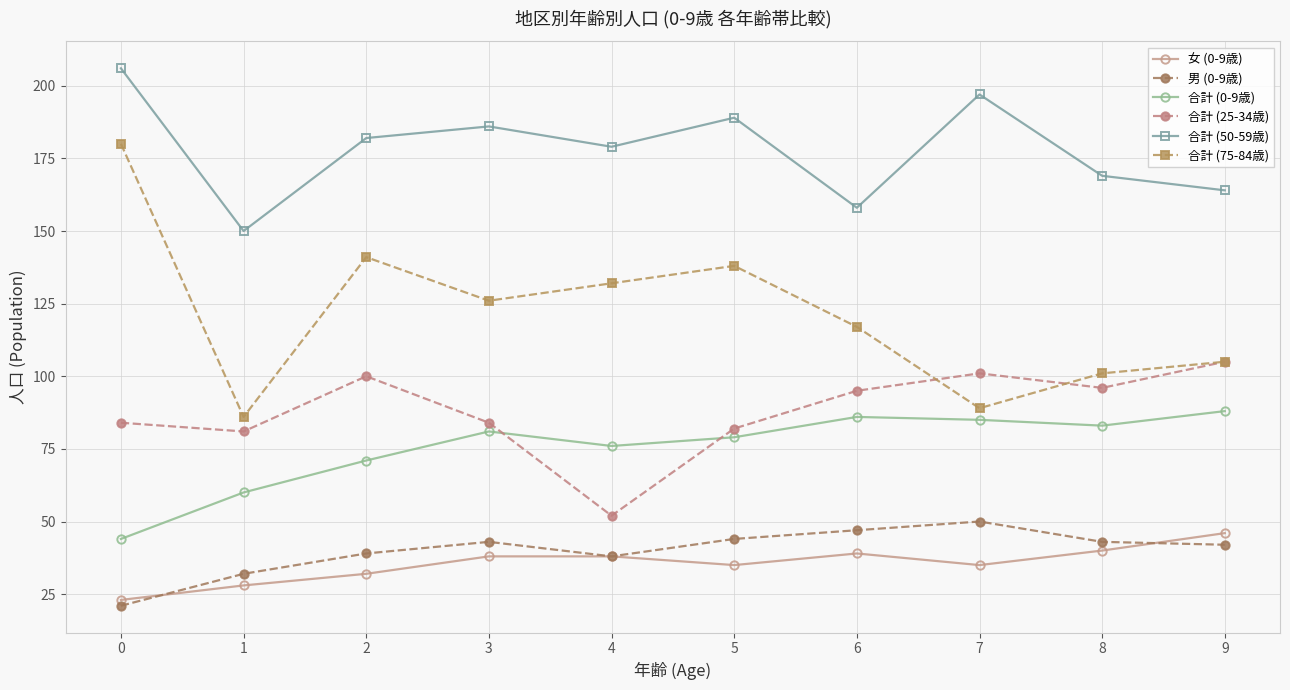

At how many categories does at least one series exceed 194?

2